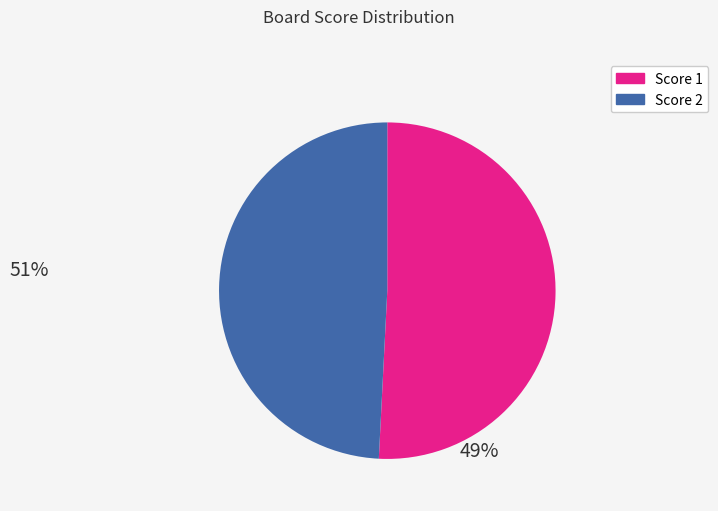

Is there a majority slice in this chart?

Yes